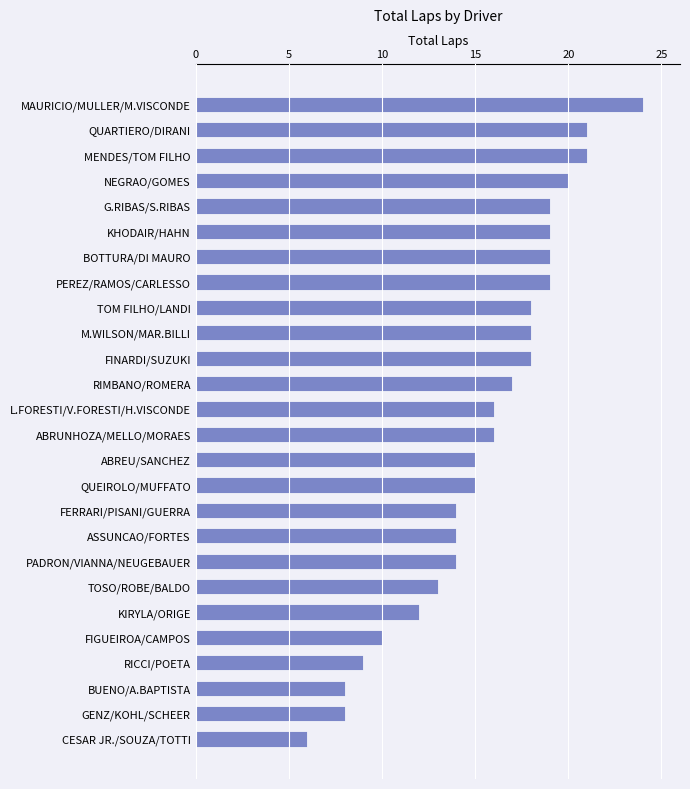

Reading bottom to top, list all the values displayed in this chart.

6	8	8	9	10	12	13	14	14	14	15	15	16	16	17	18	18	18	19	19	19	19	20	21	21	24